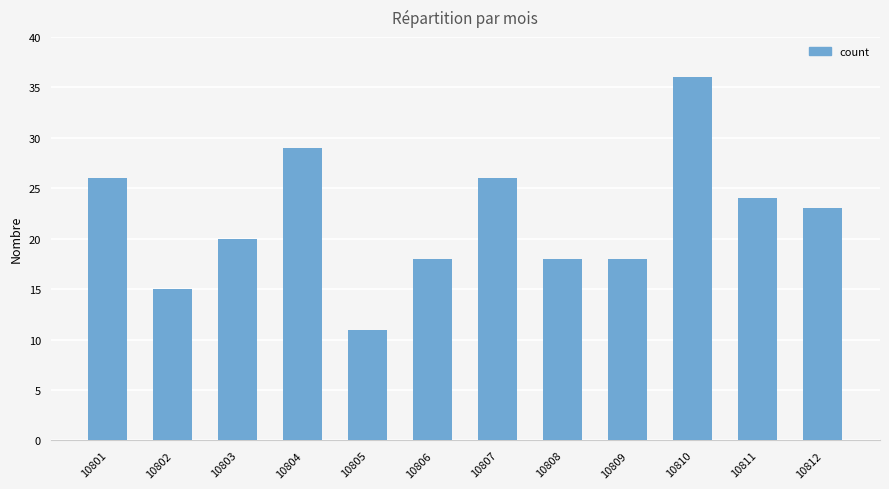

Which has a higher value, 10810 or 10803?

10810